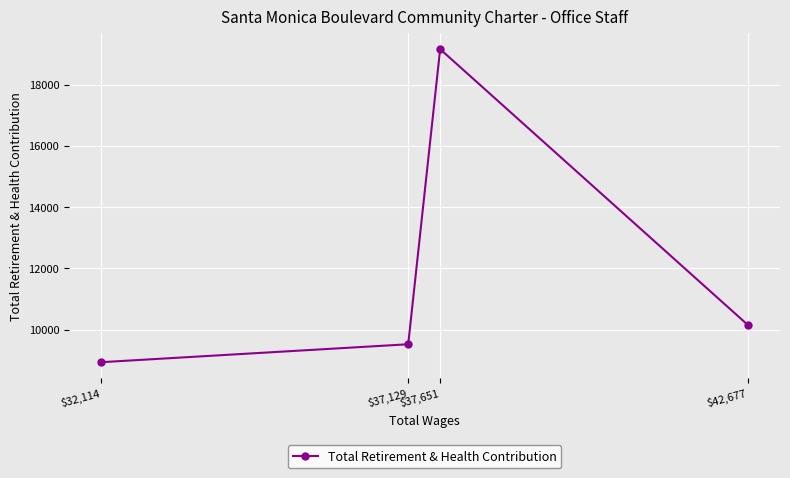

What is the difference between the second highest and minimum values?

1220